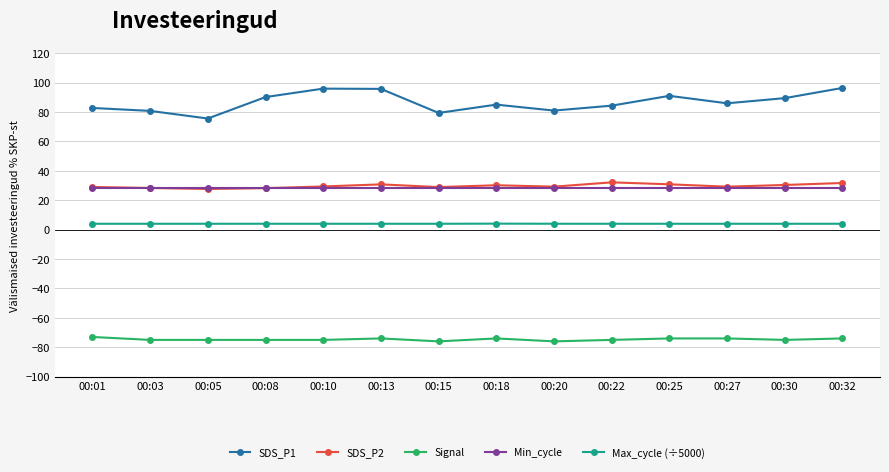

What is the spread (max minus min) of values at 00:20?

157.0